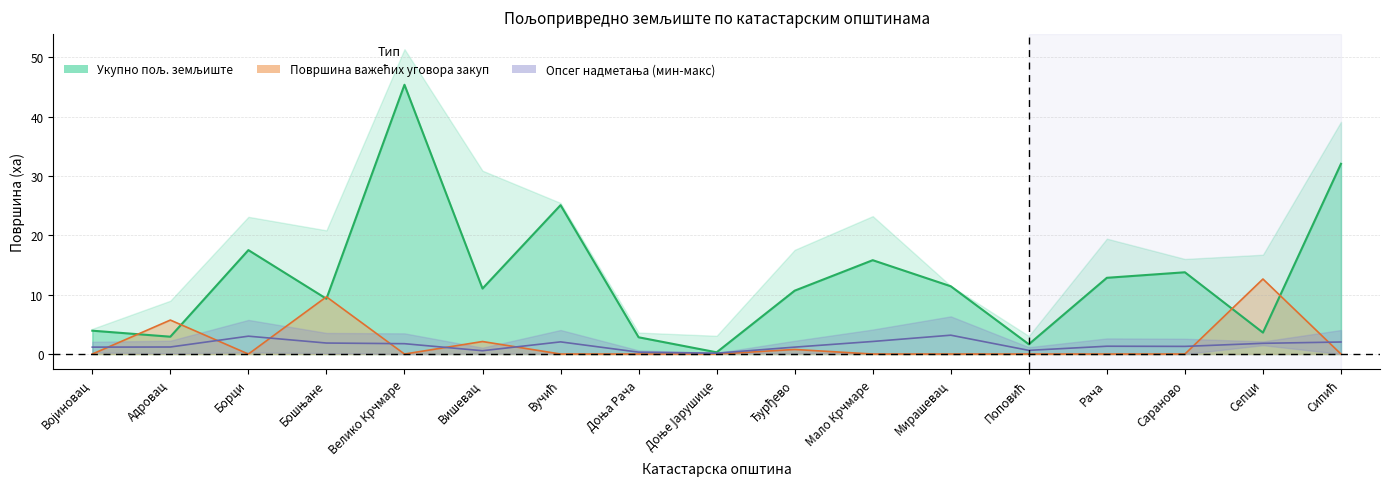

Which has a higher value, Поповић or Велико Крчмаре?

Велико Крчмаре